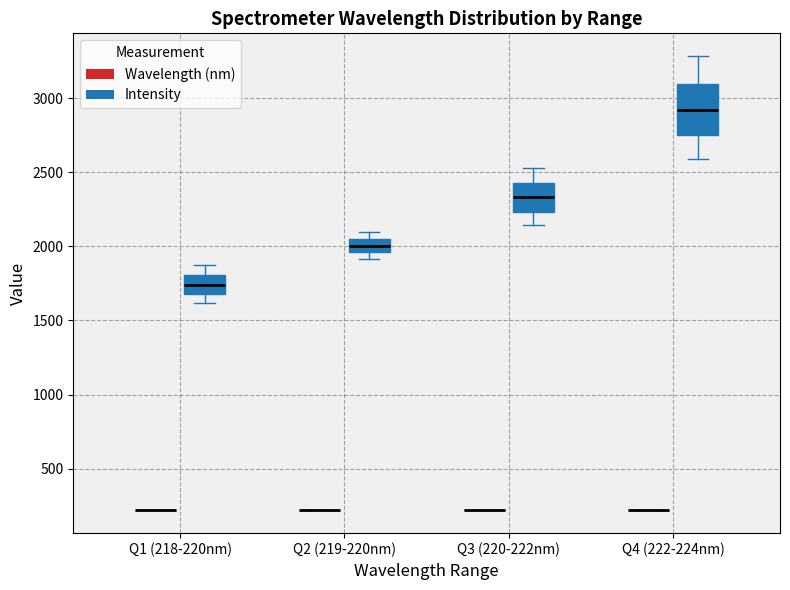

Which box is the tallest, from its lower edge to its upper edge?

Q4 (222-224nm) (Intensity)